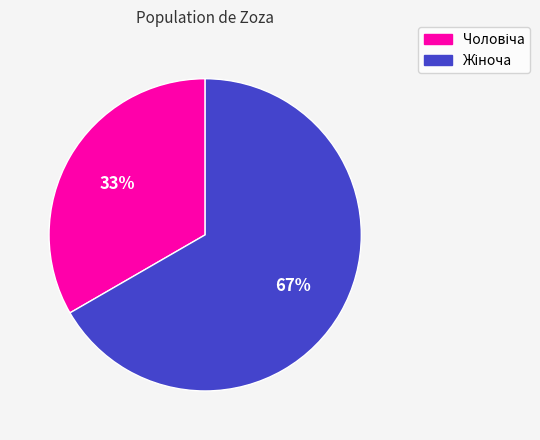

To the nearest percent, what is the average slice percentage?

50%